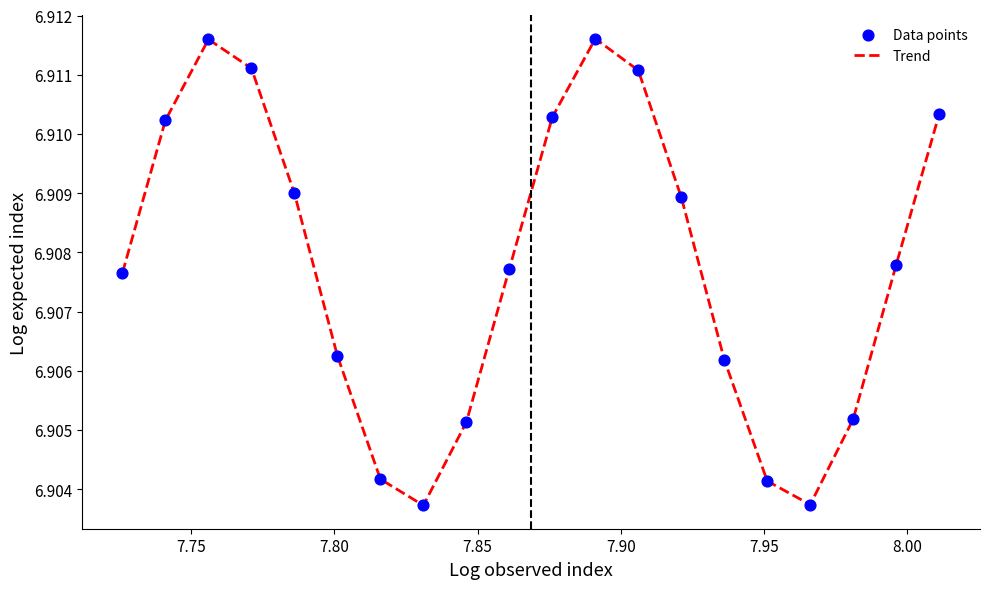

Does the chart have visible grid lines?

No